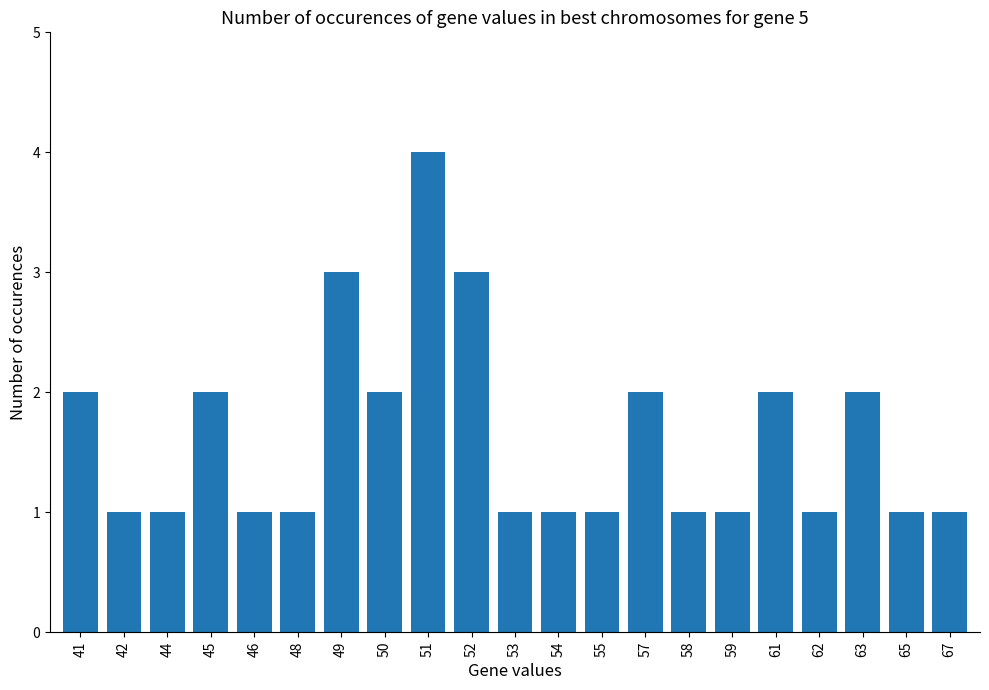

What is the value of the 1st bar from the left?

2